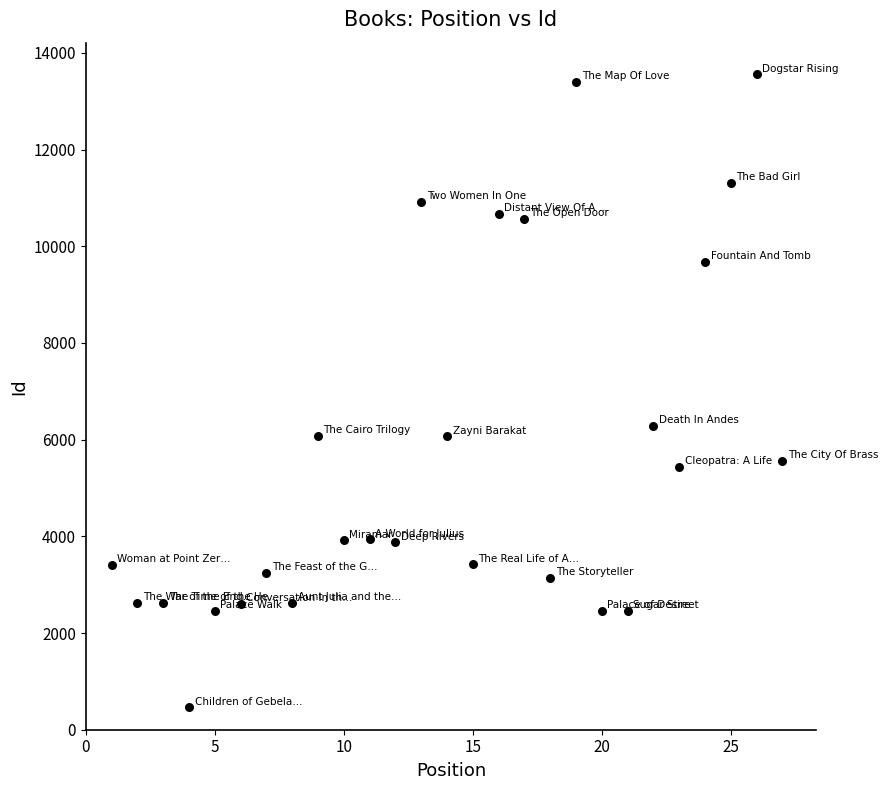

What is the range of X values (max minus min)?

26